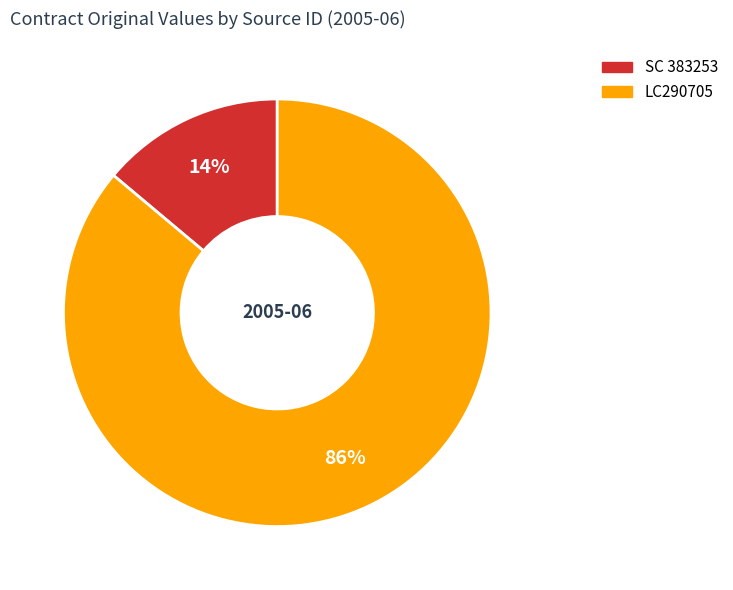

What is the majority slice?

LC290705